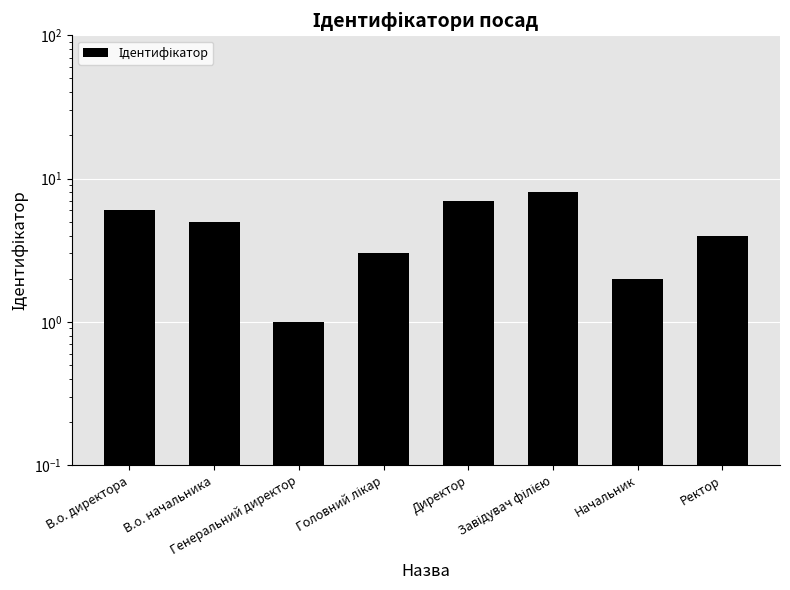

Reading left to right, transcribe all the data shown in this chart.

6	5	1	3	7	8	2	4